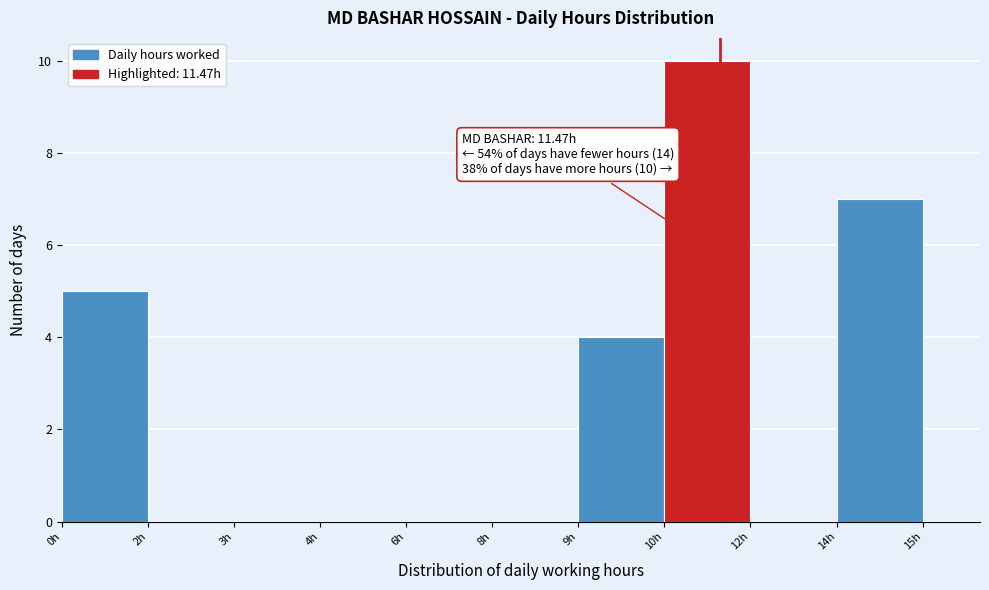

Reading right to left, list all the values displayed in this chart.

14h=7	12h=0	10h=10	9h=4	8h=0	6h=0	4h=0	3h=0	2h=0	0h=5